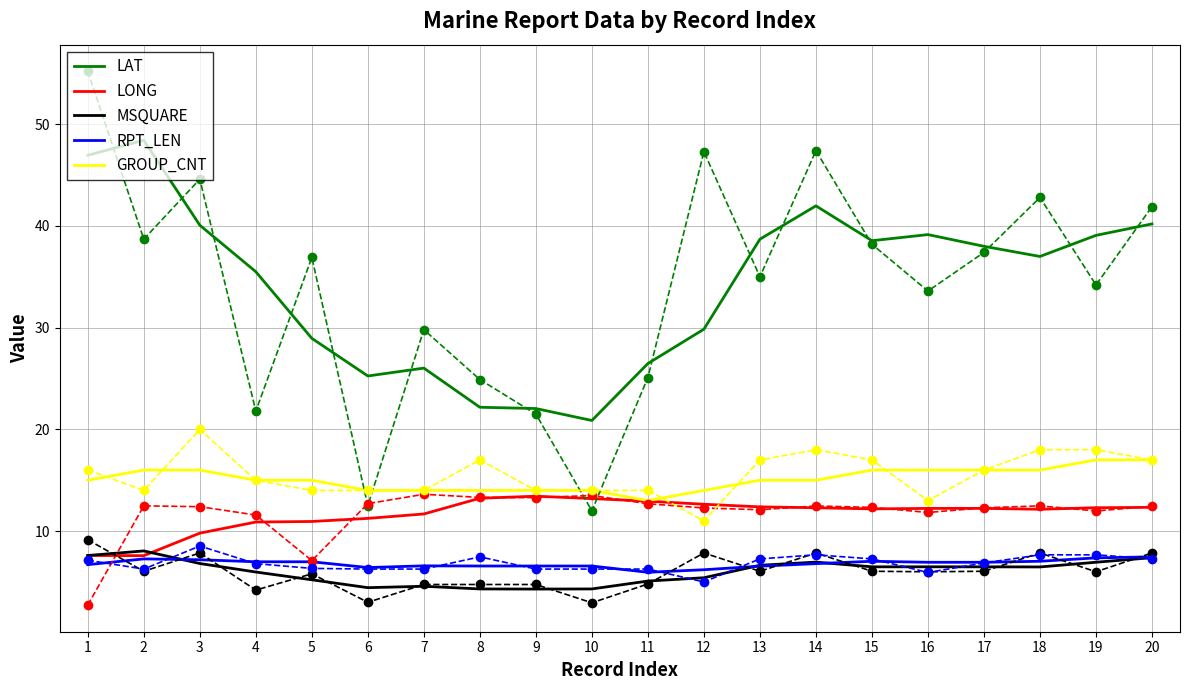

How many lines are shown in the chart?

5